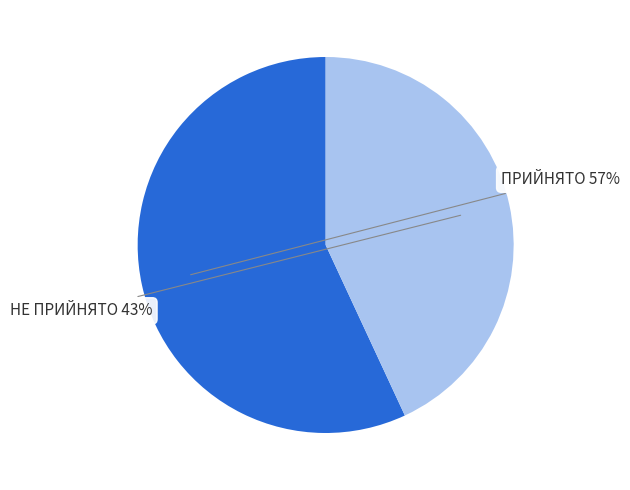

To the nearest percent, what is the difference between the largest and smallest slice percentages?

14%